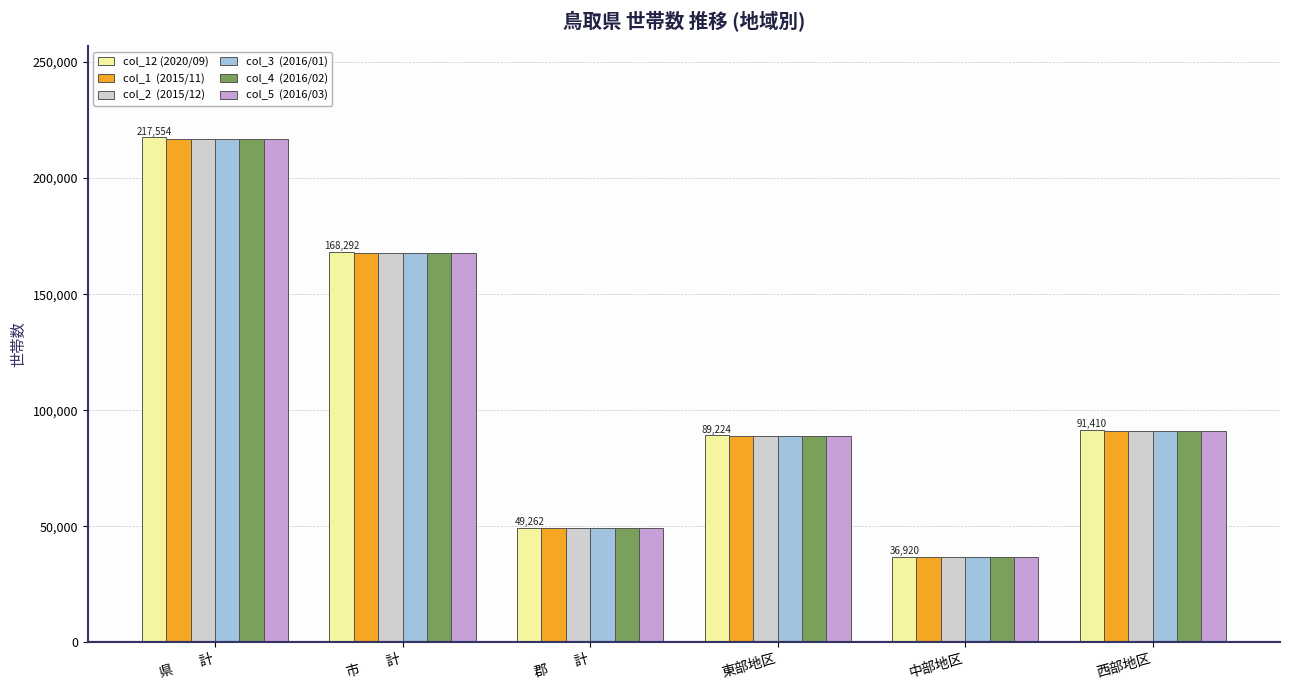

What is the total value across all series at 東部地区?

534446